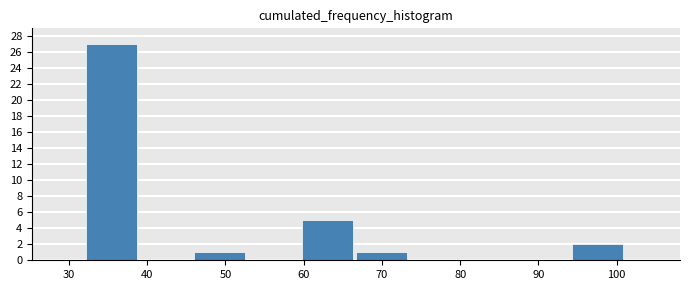

Reading left to right, list every bar in this chart as the range it spans on the x-axis followed by its height. Neither the bar edges nor the heights are printed on the chart, so give them approximately, as read against the axes.

32.2 to 39.1: 27
39.1 to 46.0: 0
46.0 to 52.9: 1
52.9 to 59.8: 0
59.8 to 66.7: 5
66.7 to 73.6: 1
73.6 to 80.5: 0
80.5 to 87.4: 0
87.4 to 94.3: 0
94.3 to 101.2: 2